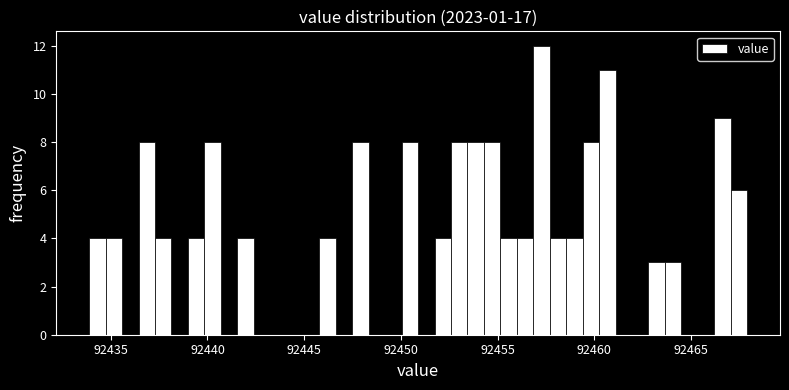

Around what value on the x-axis is the tallest bar? Give the approximate position of its centre, as read against the axis.

92457.5